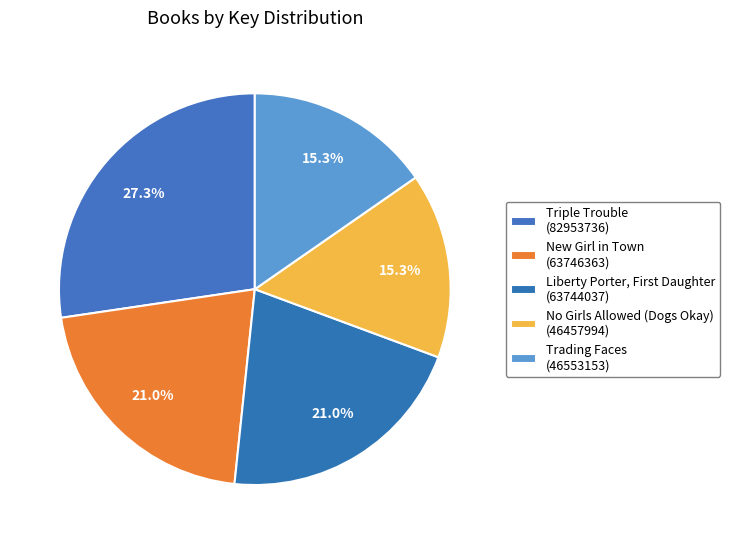

Is there any slice that represents more than half of the pie?

No